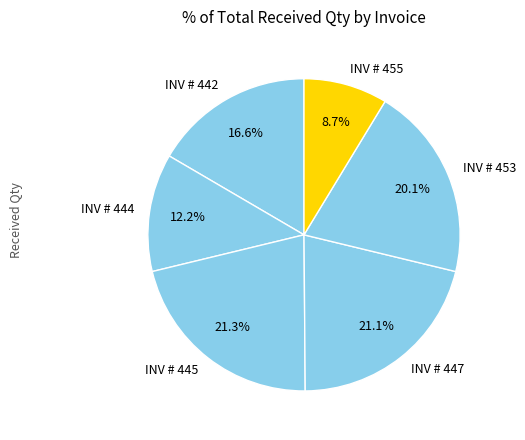

Does INV # 442 account for over 50% of the chart?

No